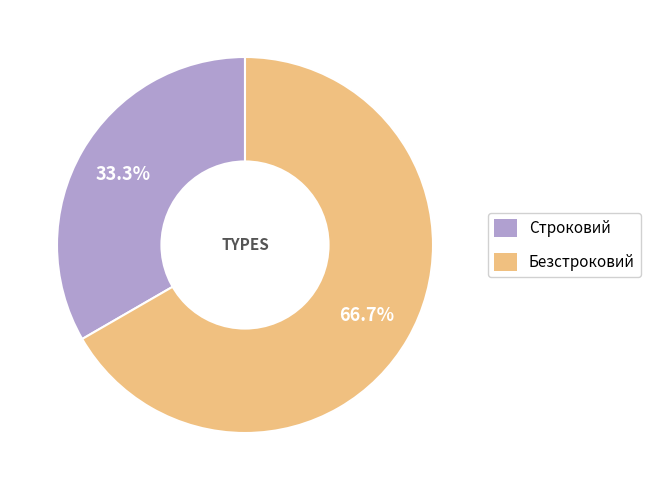

What is the majority slice?

Безстроковий